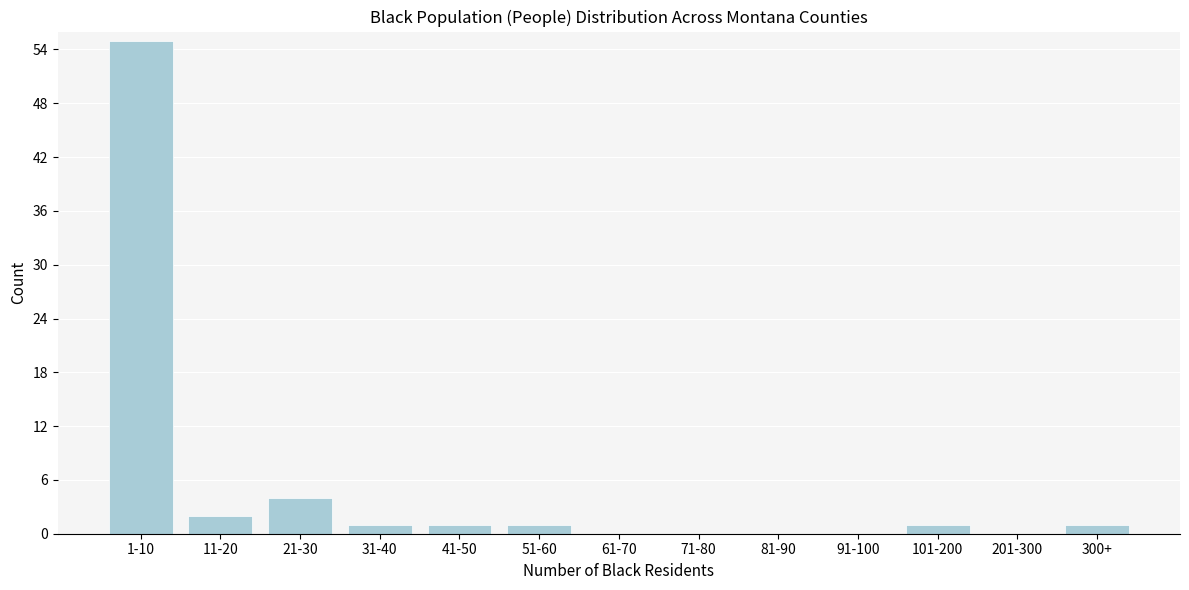

Reading left to right, transcribe all the data shown in this chart.

1-10=55	11-20=2	21-30=4	31-40=1	41-50=1	51-60=1	61-70=0	71-80=0	81-90=0	91-100=0	101-200=1	201-300=0	300+=1